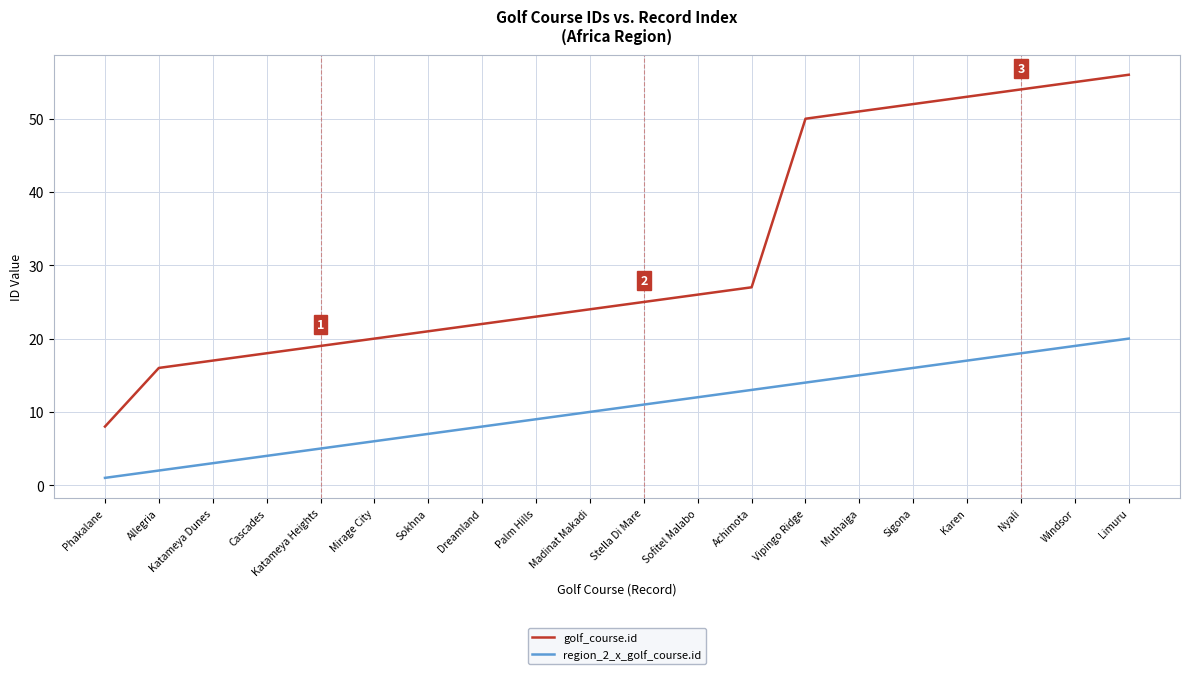

True or false: region_2_x_golf_course.id and golf_course.id cross at least once.

False